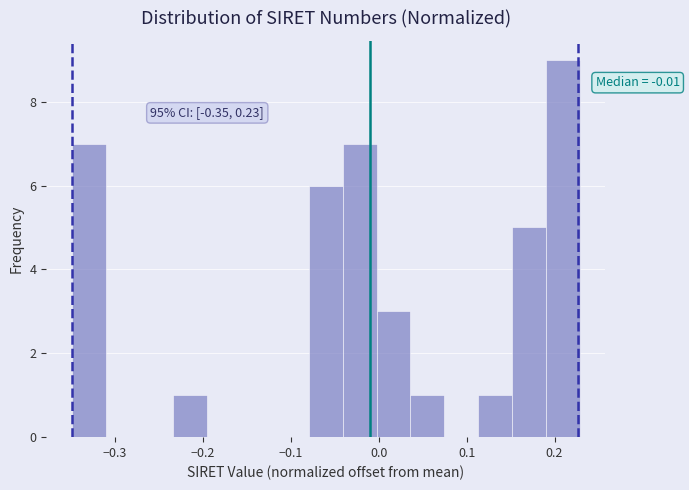

Read against the x-axis, roughly where is the centre of the tallest bar?

0.21